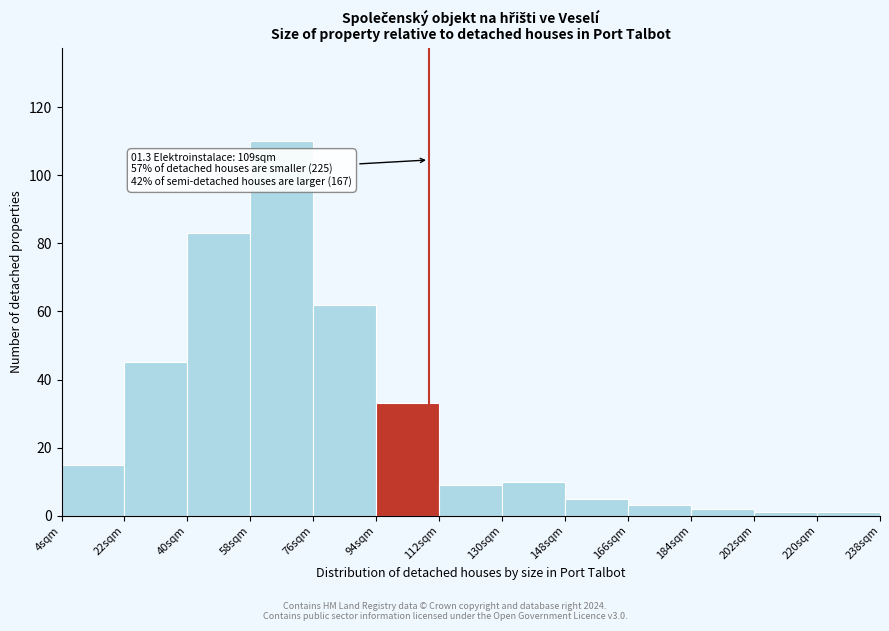

Which range on the x-axis has the tallest bar?

58 to 76